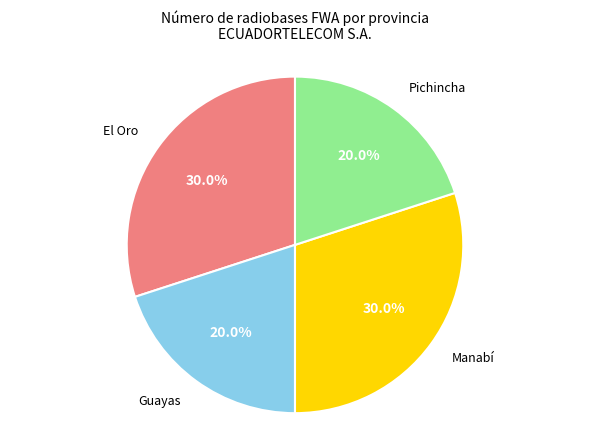

Does any single category account for the majority?

No